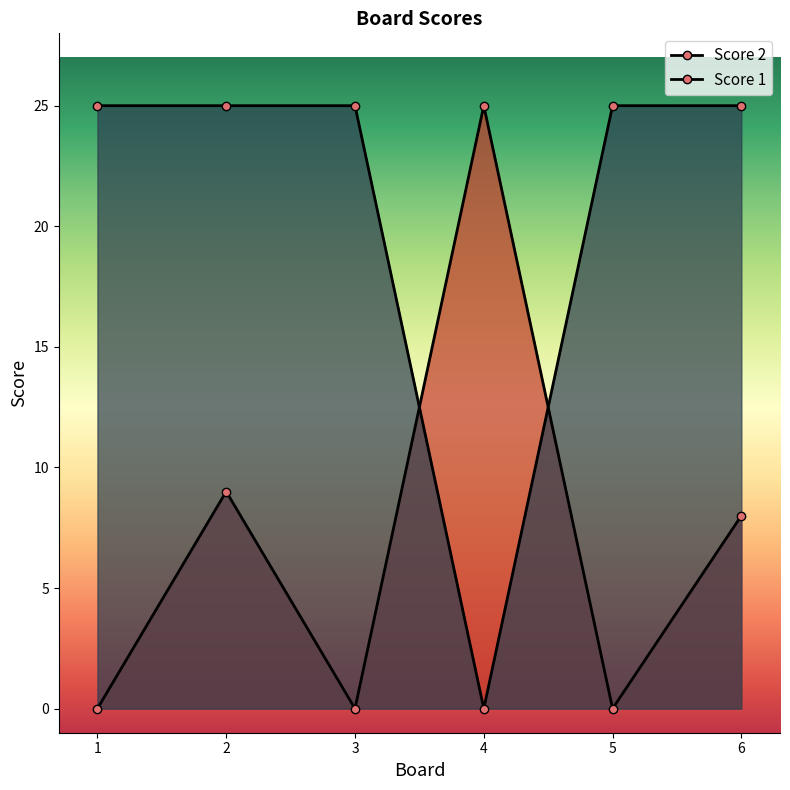

List the labels in order of Score 1 value, smallest first.

4, 1, 2, 3, 5, 6